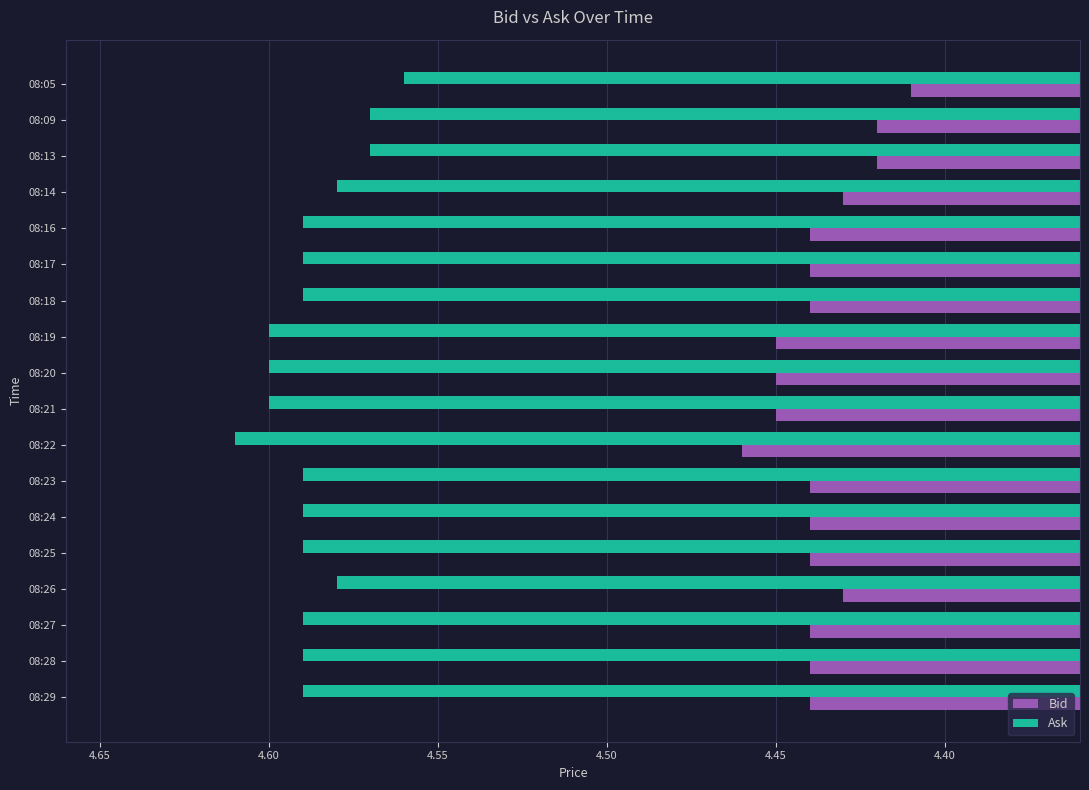

At how many categories does at least one series exceed 4?

18